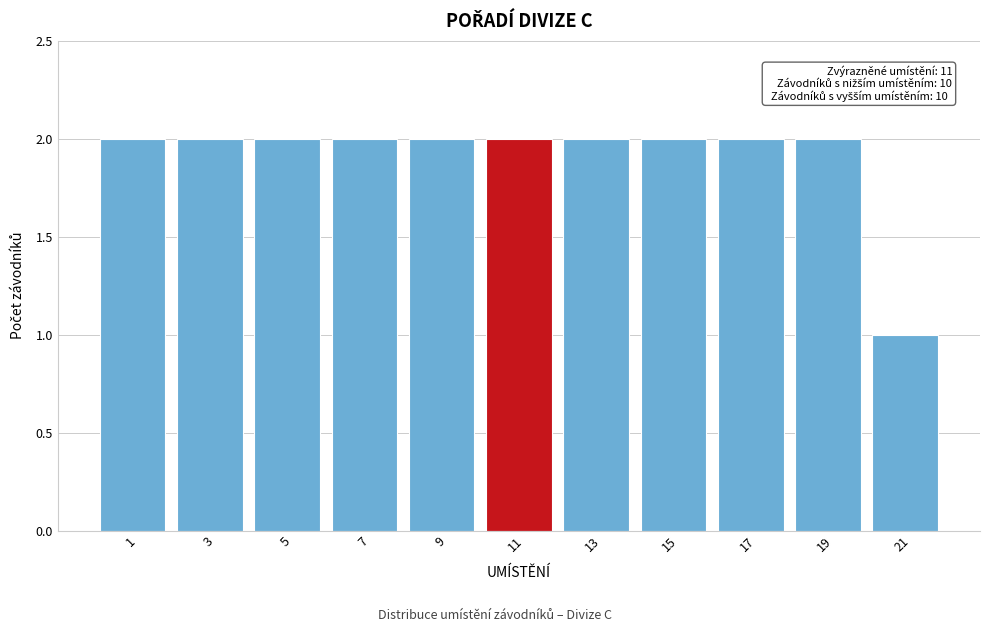

Reading left to right, extract all data points from this chart.

1=2	3=2	5=2	7=2	9=2	11=2	13=2	15=2	17=2	19=2	21=1